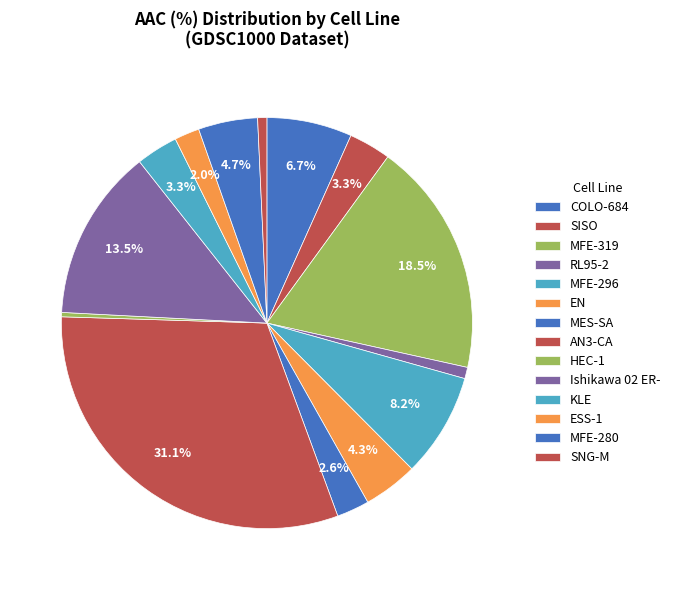

To the nearest percent, what is the difference between the SNG-M and MFE-296 slice percentages?

7%